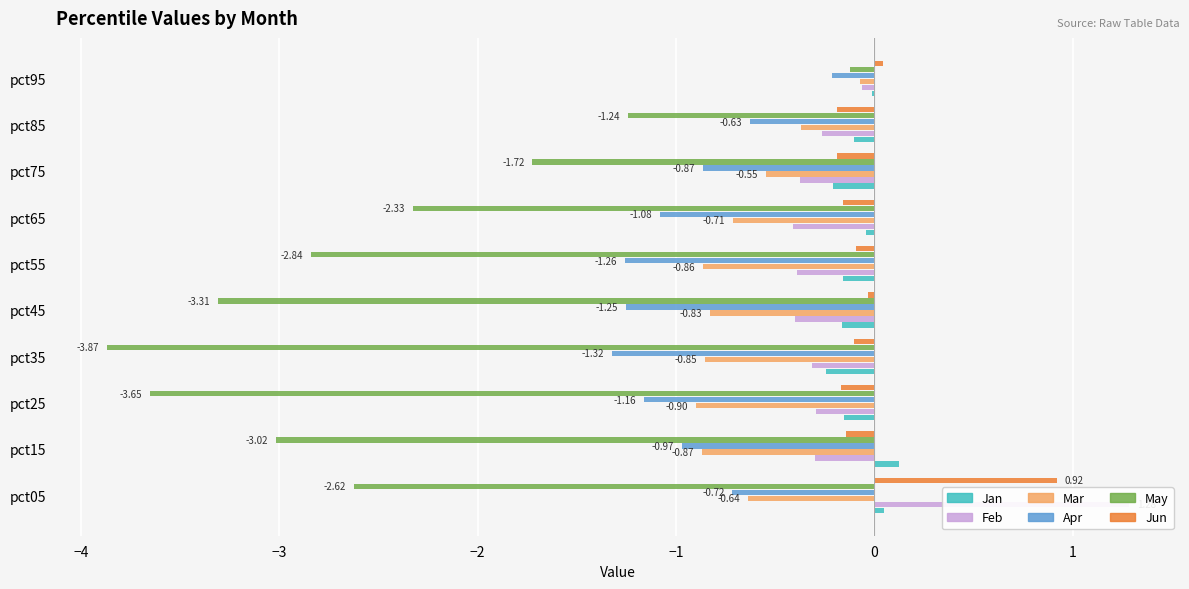

How many bars are there in total?

60